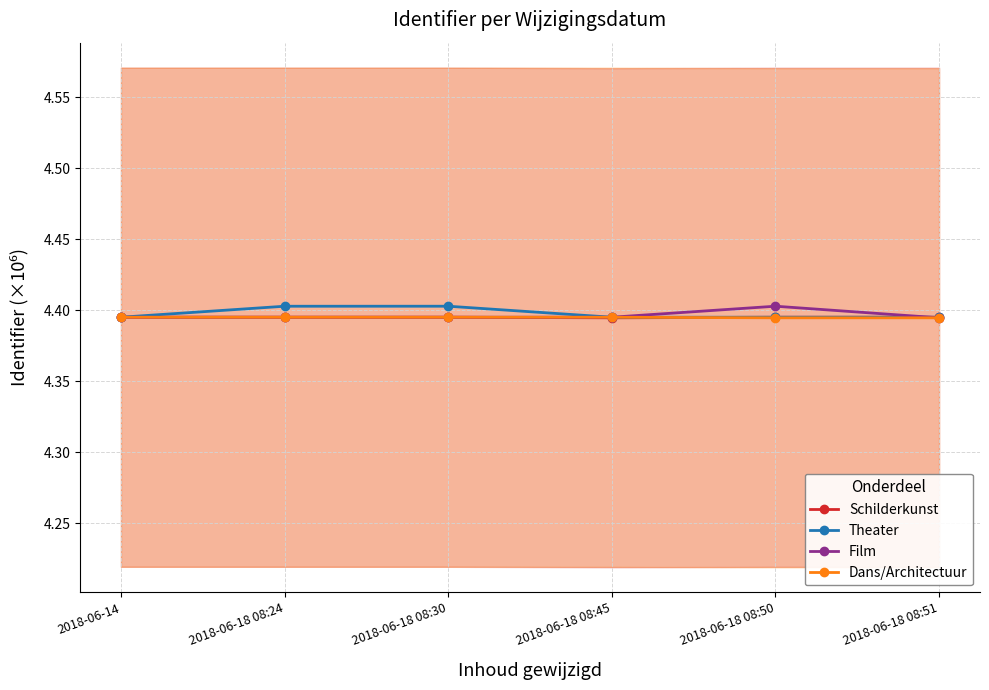

What position from the left is 2018-06-14?

1